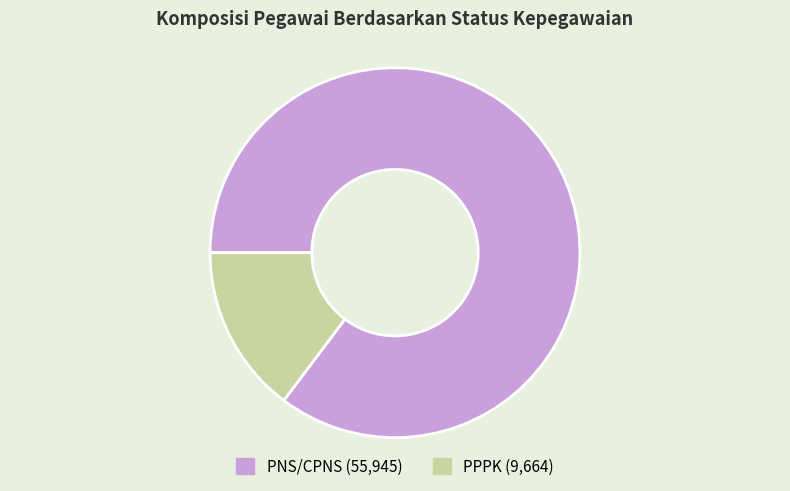

Is the sum of PNS/CPNS and PPPK greater than half?

Yes